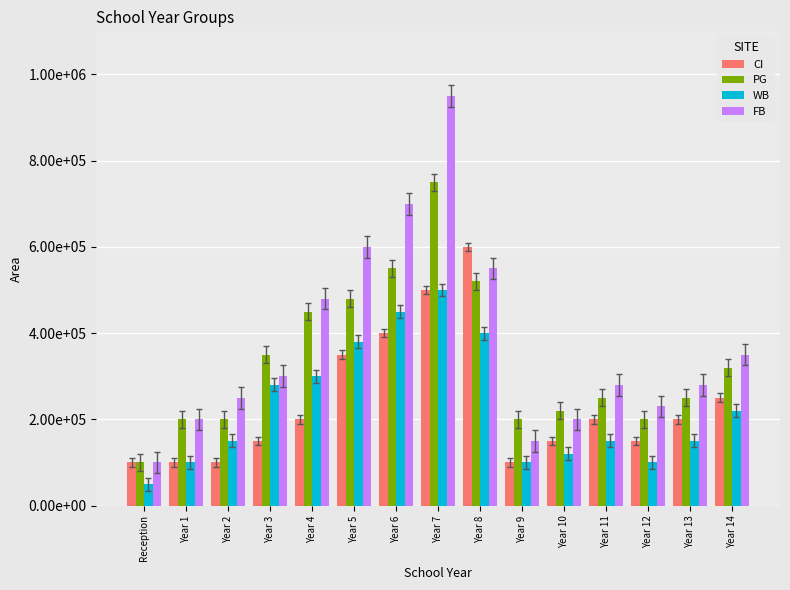

List the labels in order of FB value, smallest first.

Reception, Year 9, Year 1, Year 10, Year 12, Year 2, Year 11, Year 13, Year 3, Year 14, Year 4, Year 8, Year 5, Year 6, Year 7